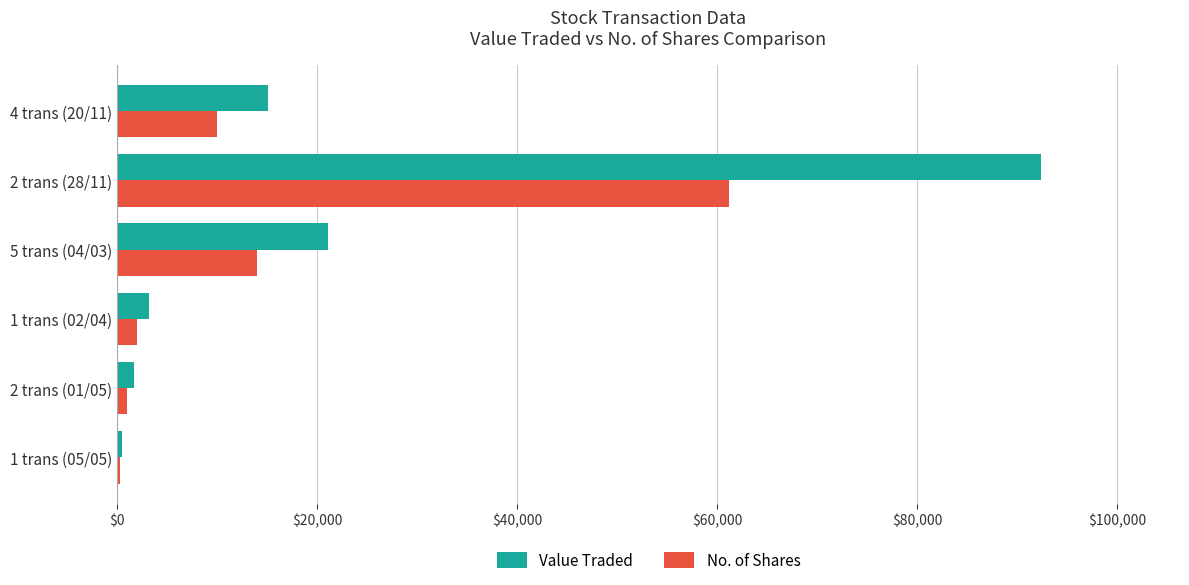

Which series has the largest total across all categories?

Value Traded